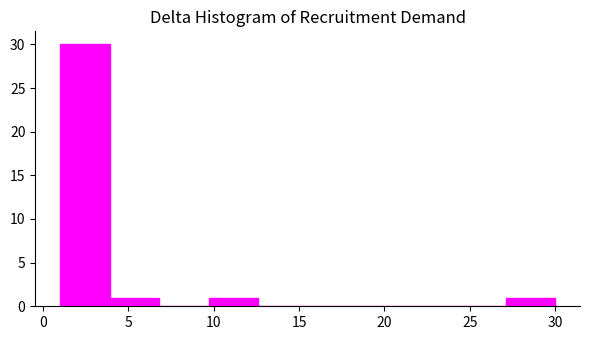

Reading left to right, transcribe this chart: for each bar, give the range it covers on the x-axis and its height. Neither the bar edges nor the heights are printed on the chart, so give them approximately, as read against the axes.

1.0 to 3.9: 30
3.9 to 6.8: 1
6.8 to 9.7: 0
9.7 to 12.6: 1
12.6 to 15.5: 0
15.5 to 18.4: 0
18.4 to 21.3: 0
21.3 to 24.2: 0
24.2 to 27.1: 0
27.1 to 30.0: 1